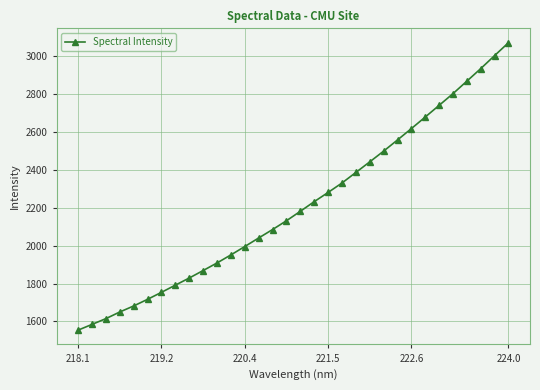

What is the maximum value shown in the chart?

3072.3